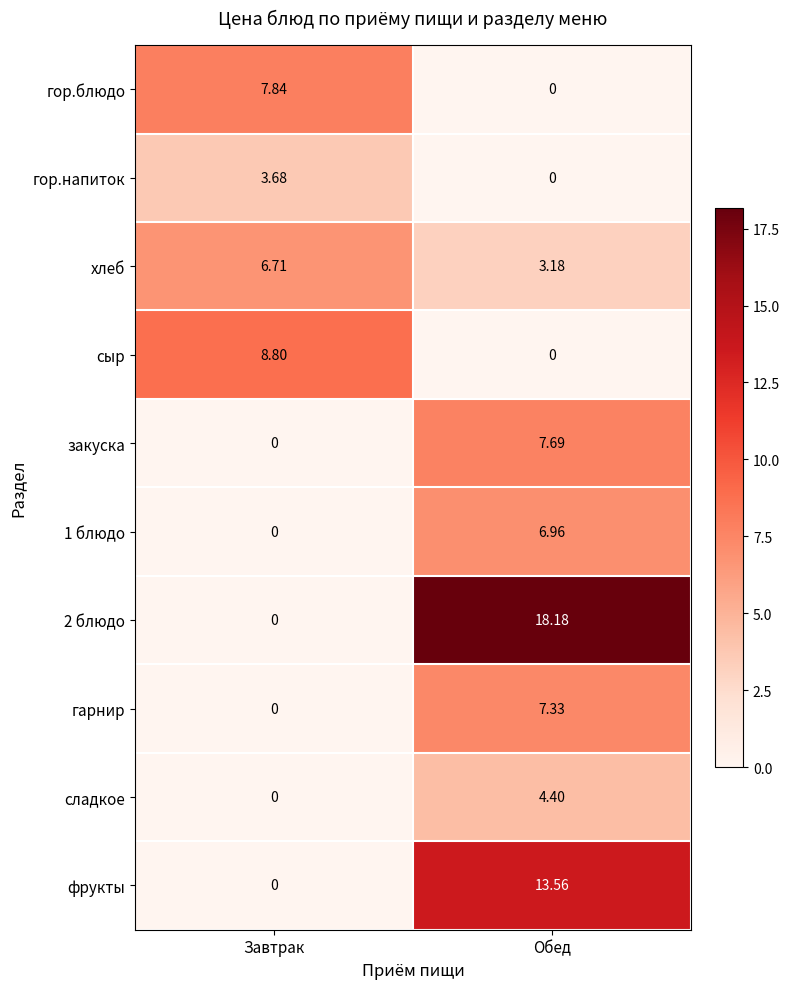

List the labels in order of 1 блюдо value, smallest first.

Завтрак, Обед